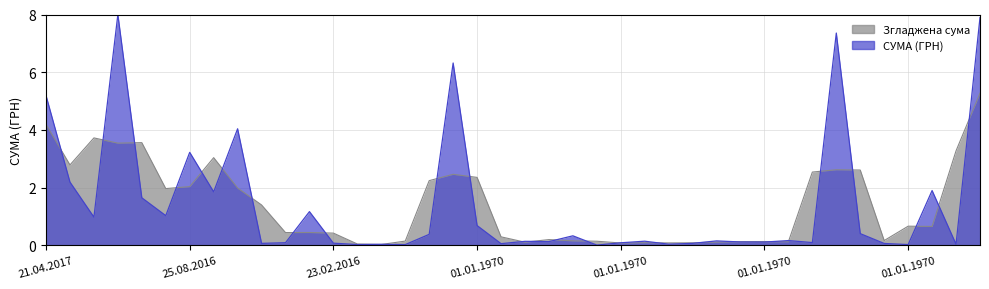

Between 18.04.2017 and 25.08.2016, which is larger?

25.08.2016